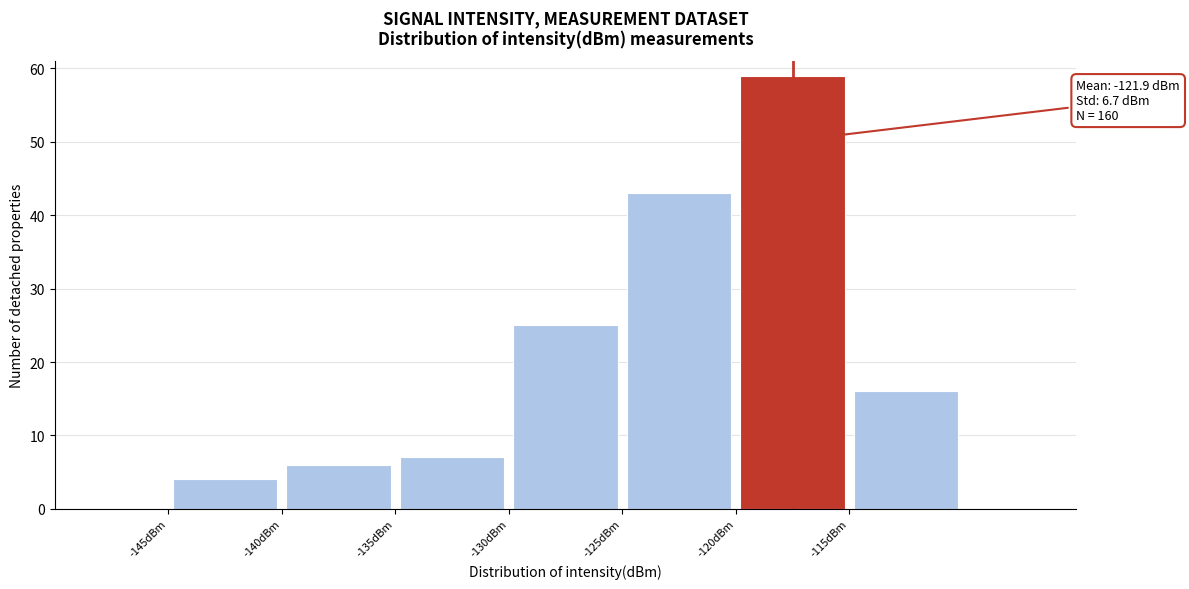

Which range on the x-axis has the tallest bar?

-120 to -115